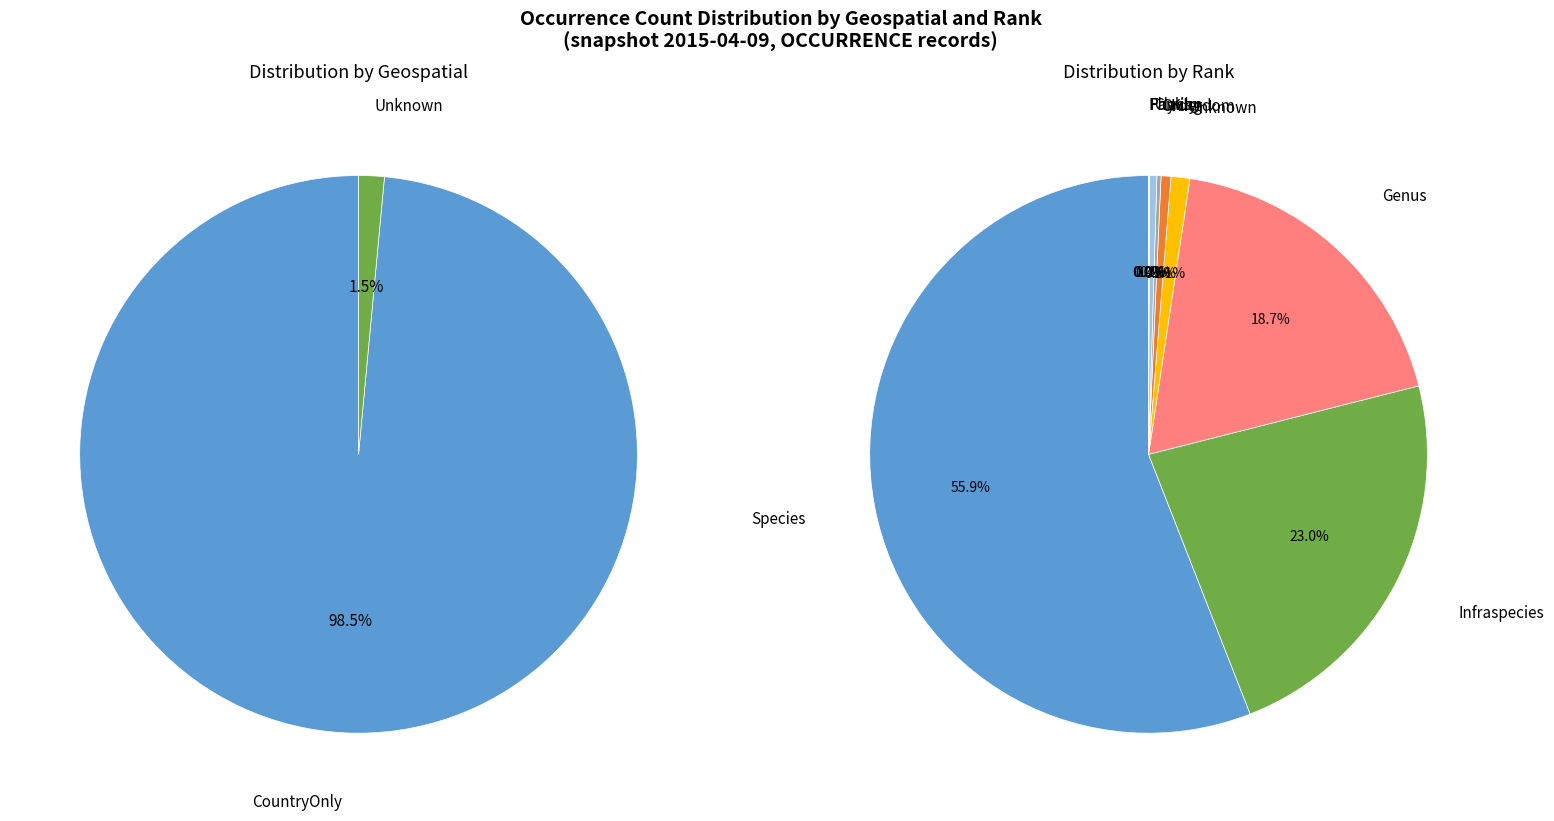

Which slice is the smallest?

Kingdom-Unknown